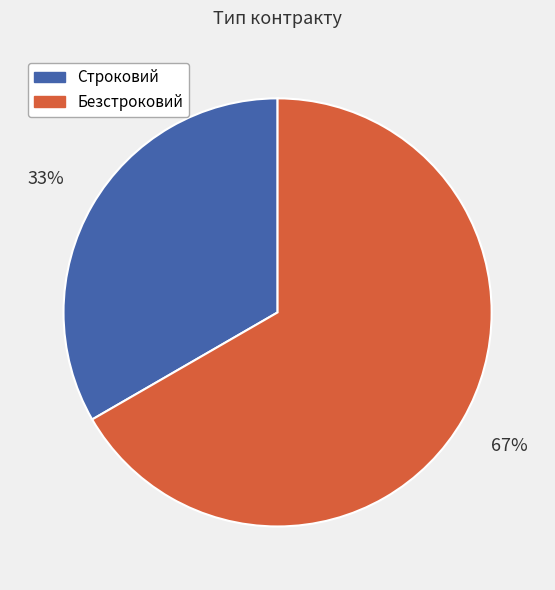

Which category accounts for the majority?

Безстроковий